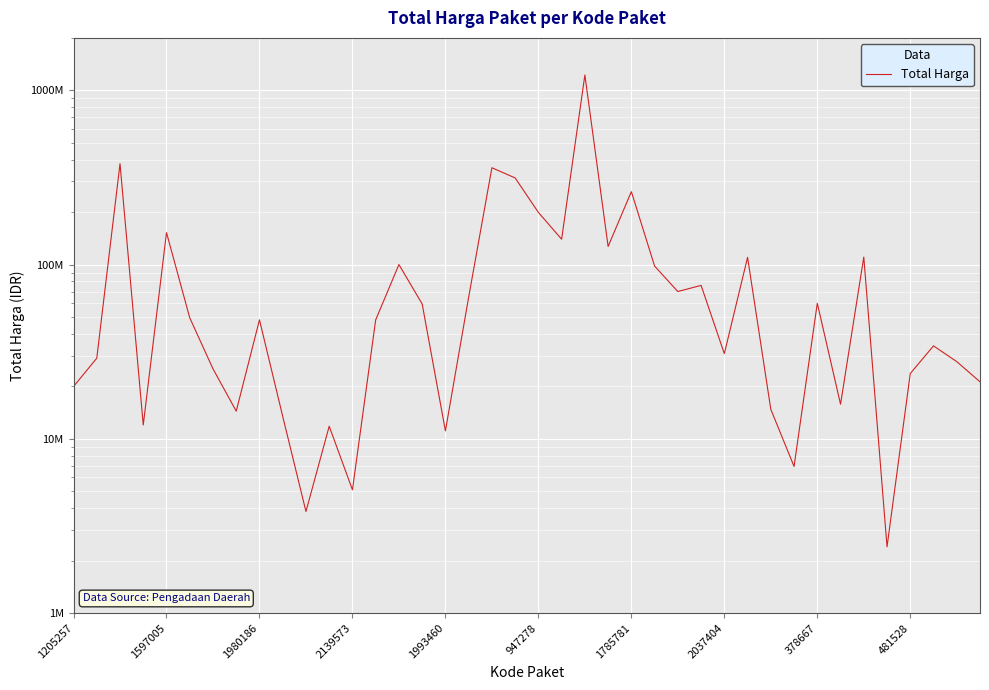

Which category has the highest value across all series?

22